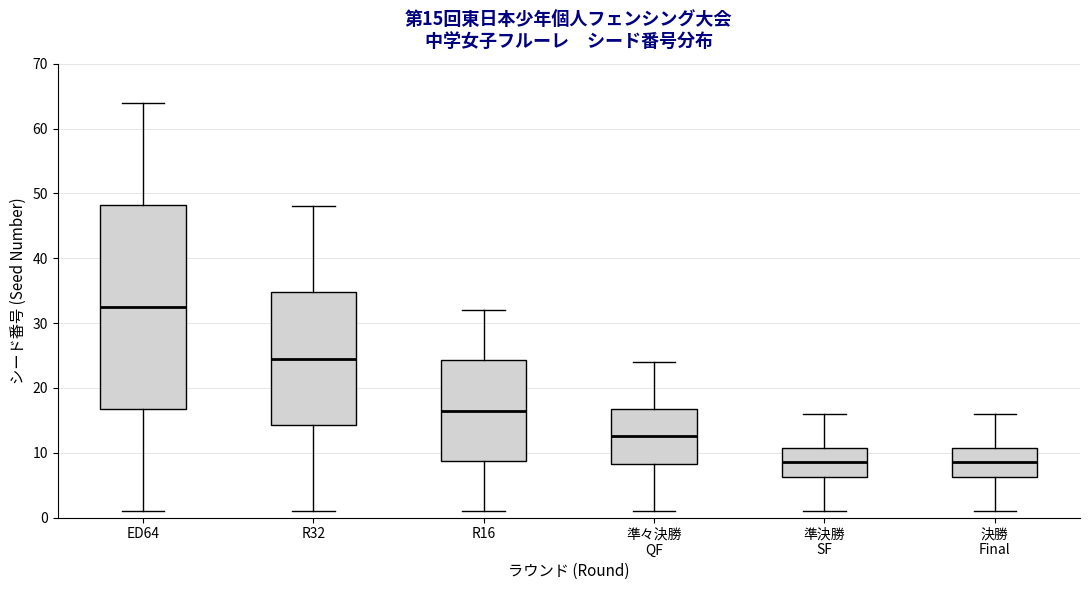

Which box is the tallest, from its lower edge to its upper edge?

ED64